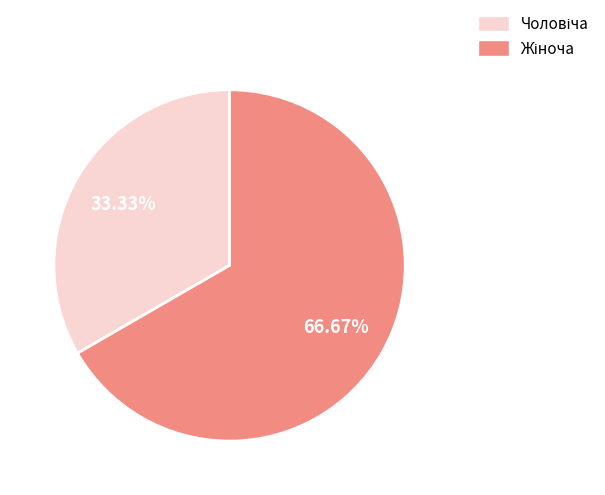

Is there any slice that represents more than half of the pie?

Yes